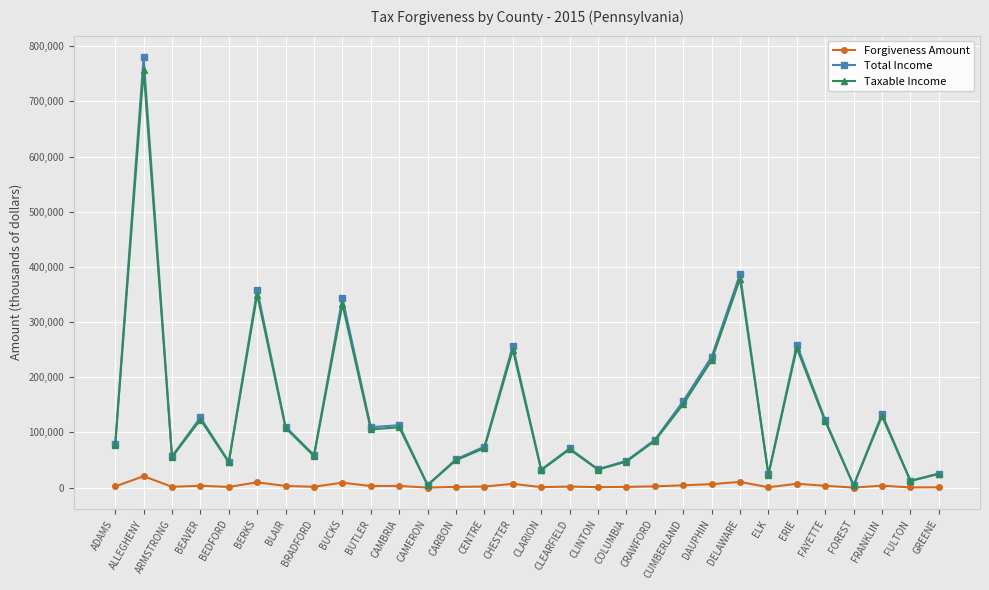

Which category has the highest value in the Taxable Income series?

ALLEGHENY